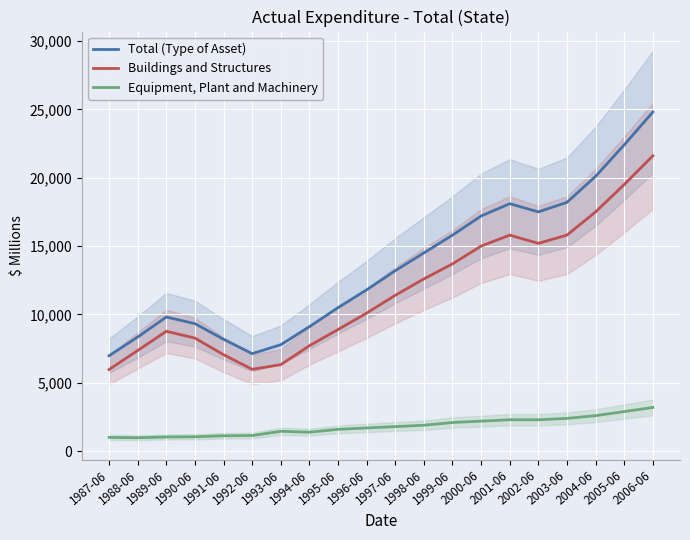

True or false: Total (Type of Asset) and Buildings and Structures cross at least once.

False